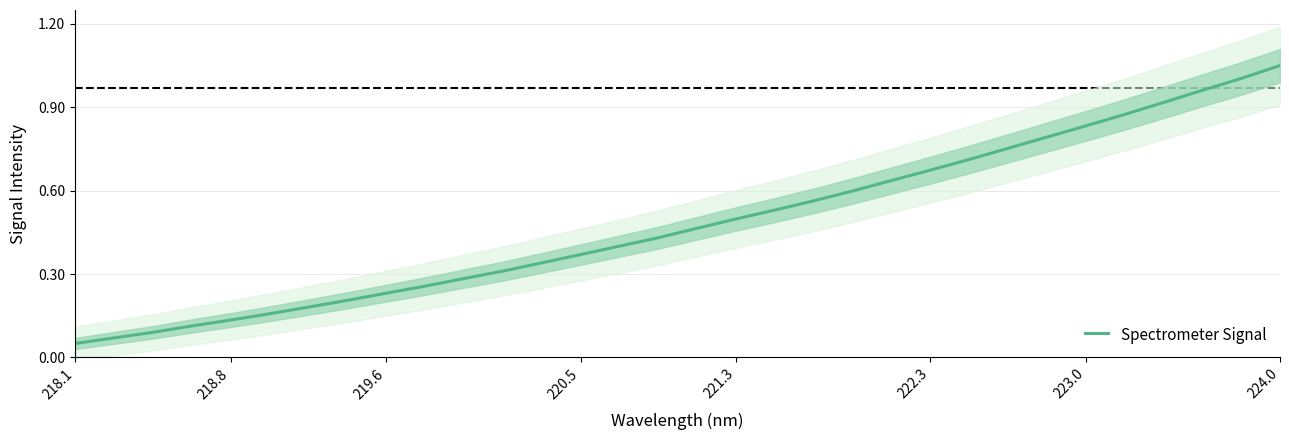

True or false: the data has more than 2 interior local peaks.

False